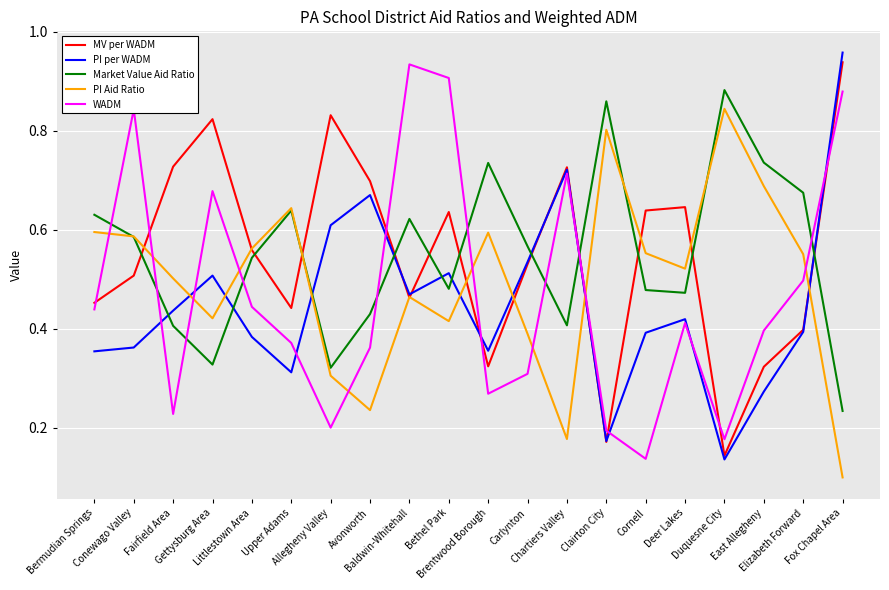

After their last crossing, which series has the higher values: WADM or MV per WADM?

MV per WADM